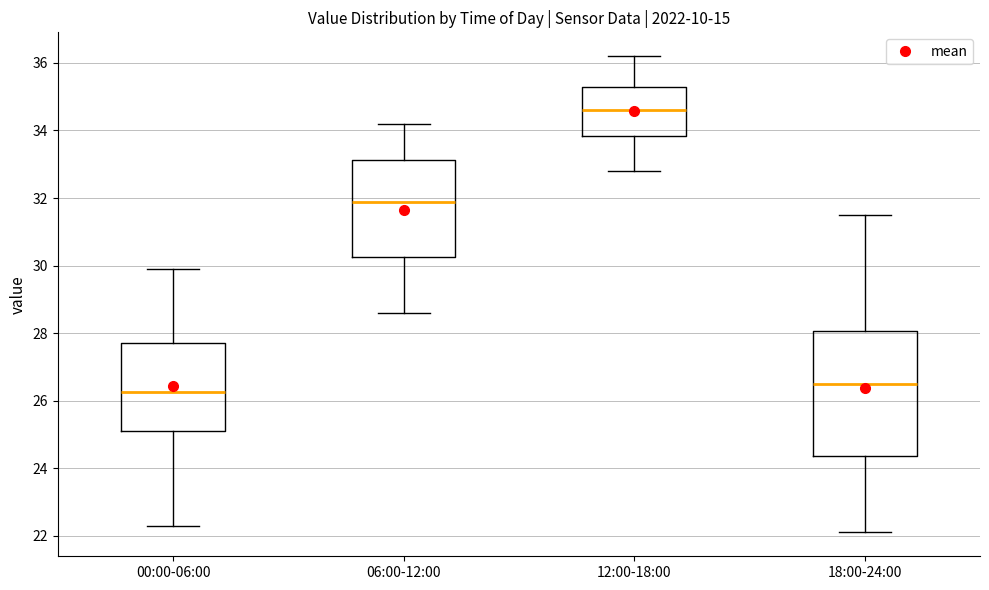

Where is the lower edge of the box for 18:00-24:00 on the y-axis? The values are not printed on the chart, so give them approximately, as read against the axis.

24.4